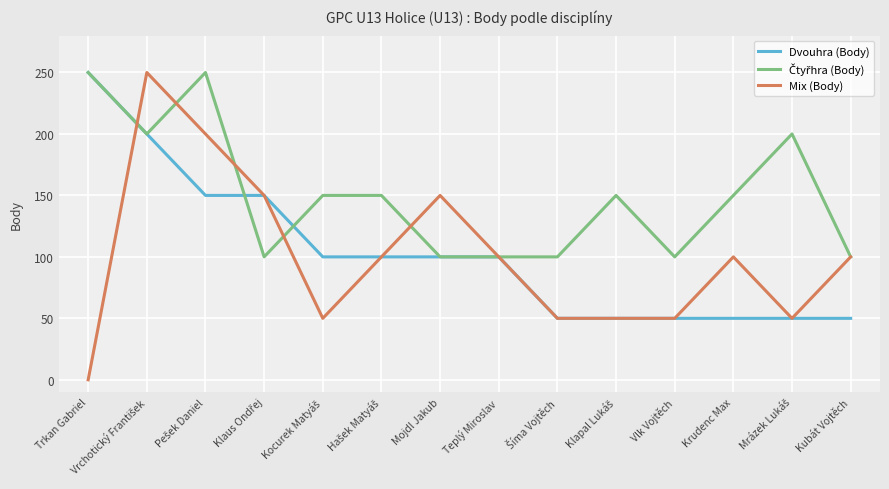

What position from the left is Kubát Vojtěch?

14